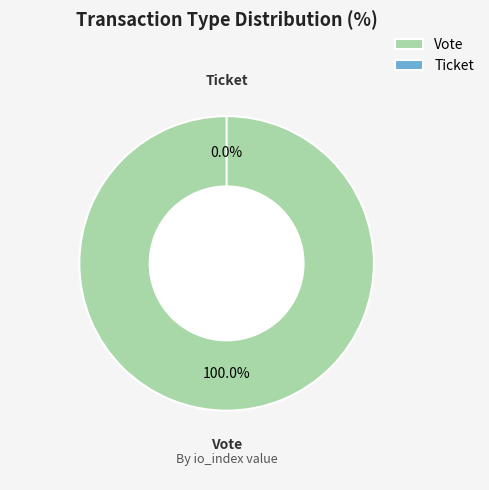

How many segments does this pie chart have?

2